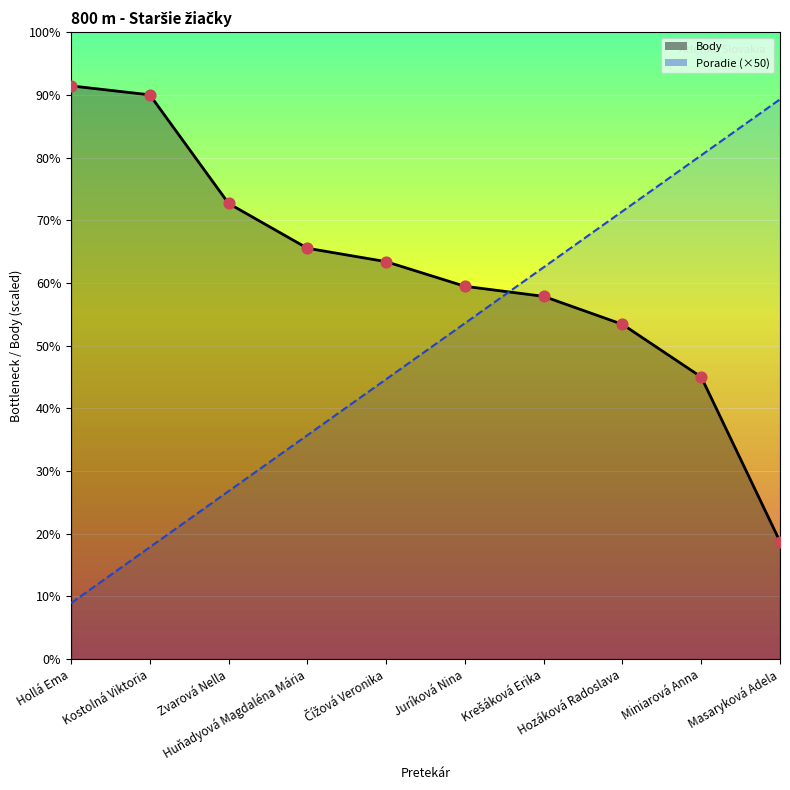

Which series reaches the minimum Y coordinate?

Poradie (×50)